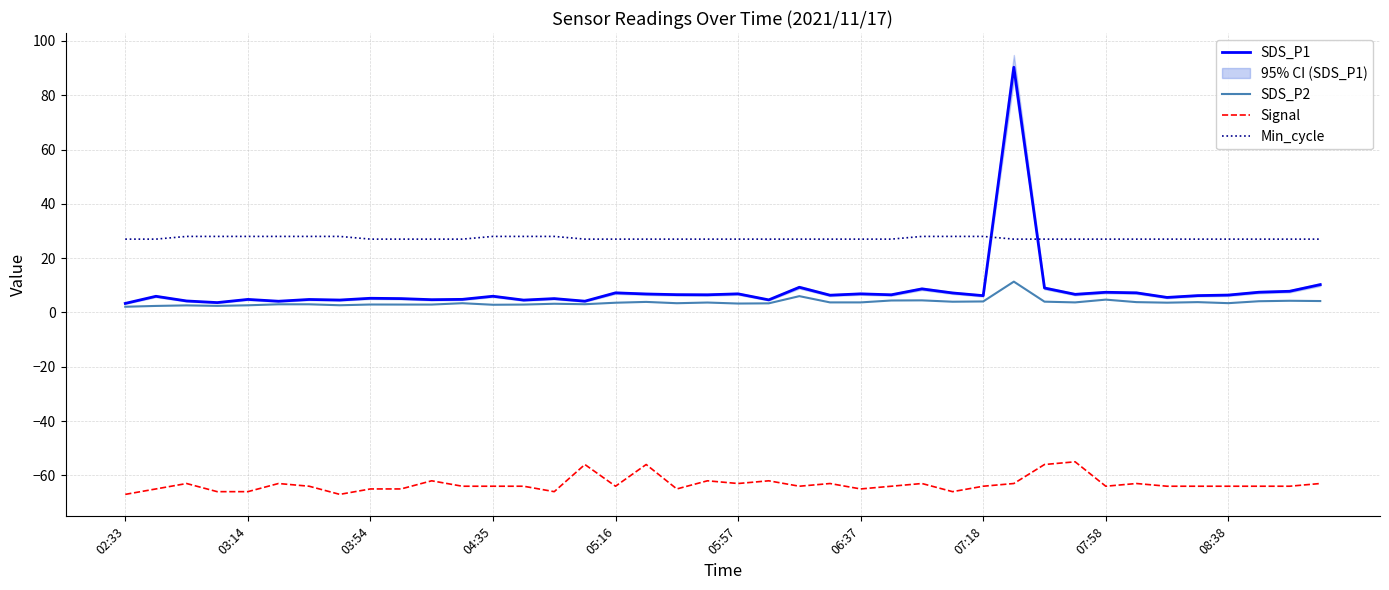

What is the lowest value of the Min_cycle series?

27.0